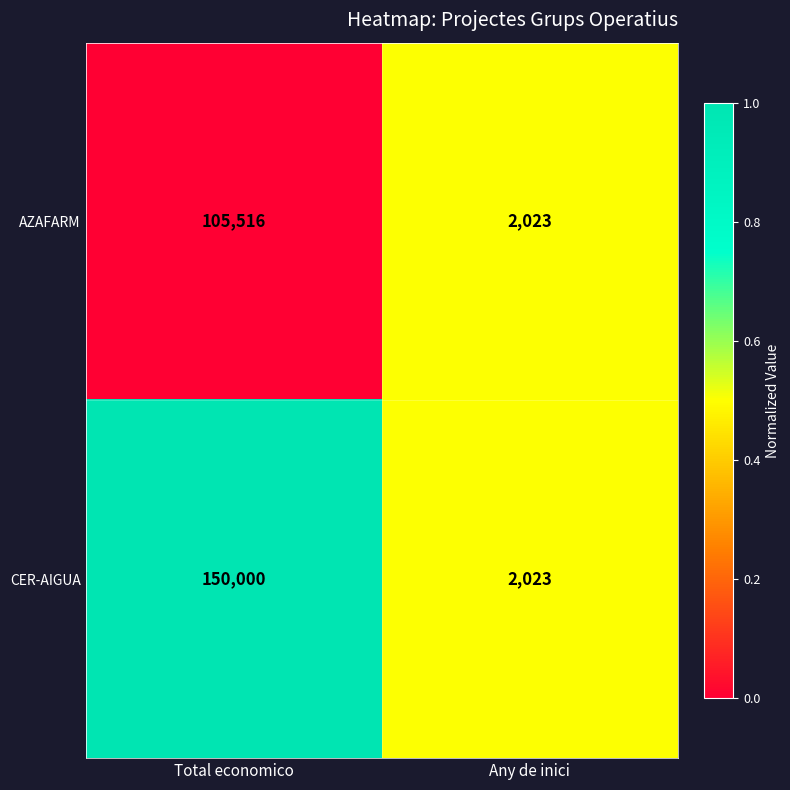

Reading left to right, what are all the values shown in this chart?

AZAFARM: Total economico=105516	Any de inici=2023
CER-AIGUA: Total economico=150000	Any de inici=2023